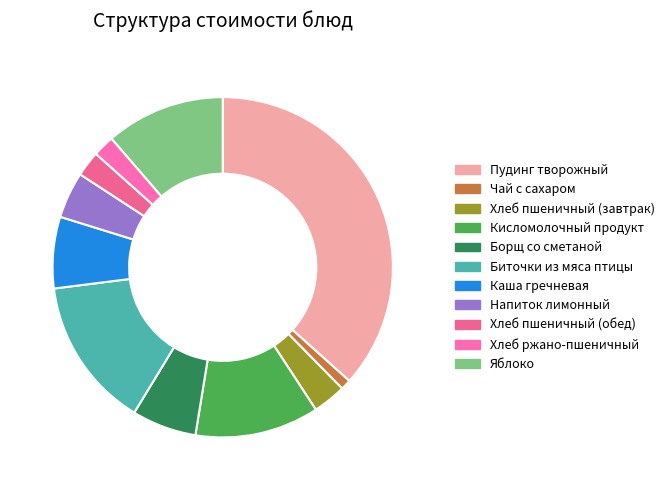

To the nearest percent, what is the combined percentage of Кисломолочный продукт and Яблоко?

23%